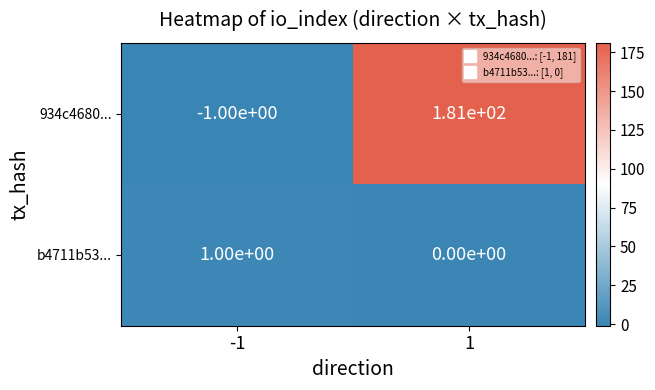

What is the maximum value shown in the chart?

181